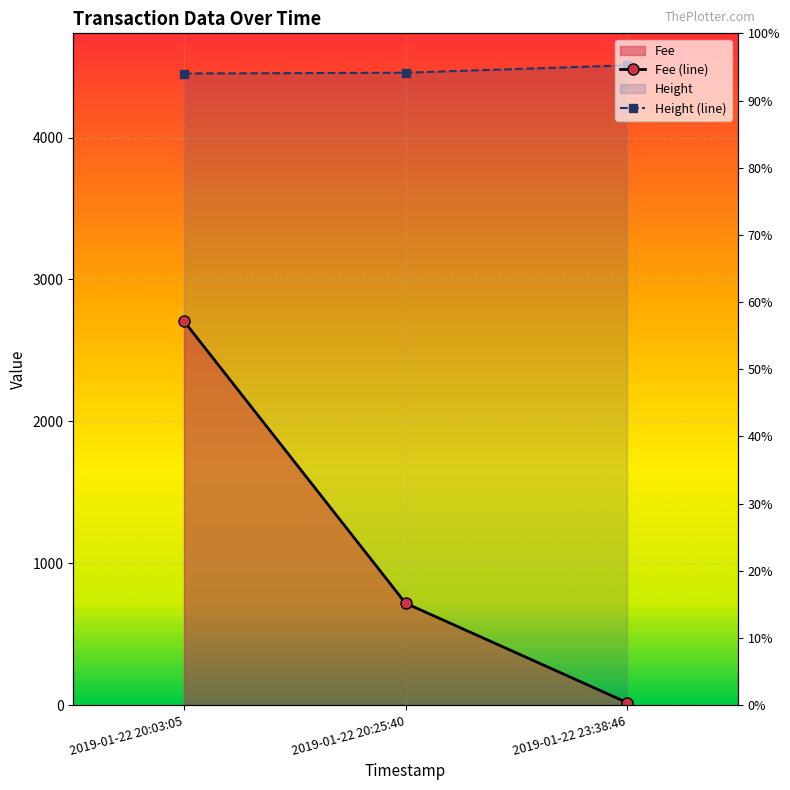

Between 2019-01-22 20:25:40 and 2019-01-22 23:38:46, which series saw the biggest shift?

Height